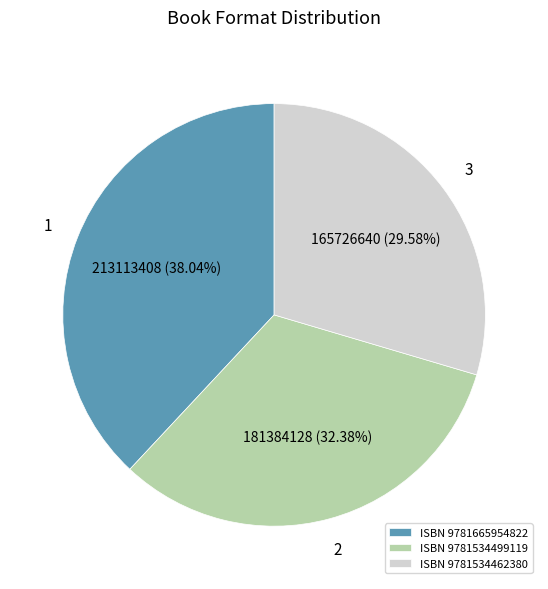

Which has a higher value, ISBN 9781534462380 or ISBN 9781534499119?

ISBN 9781534499119